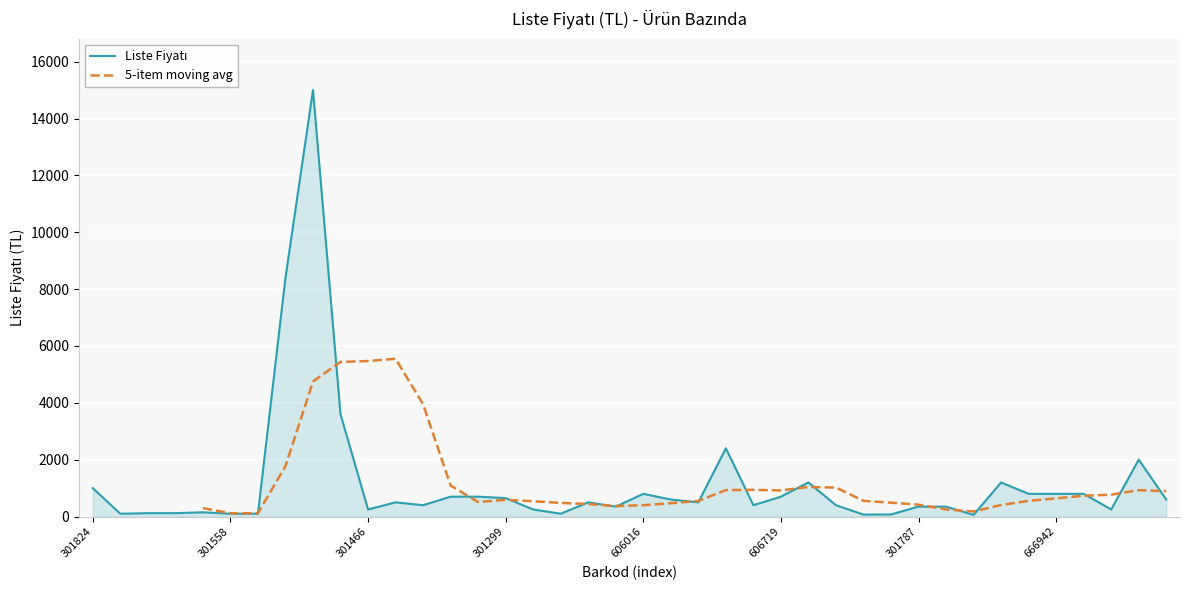

Approximately how many times larger is the value at 9789944301589 compared to 9789944301626?

1.7